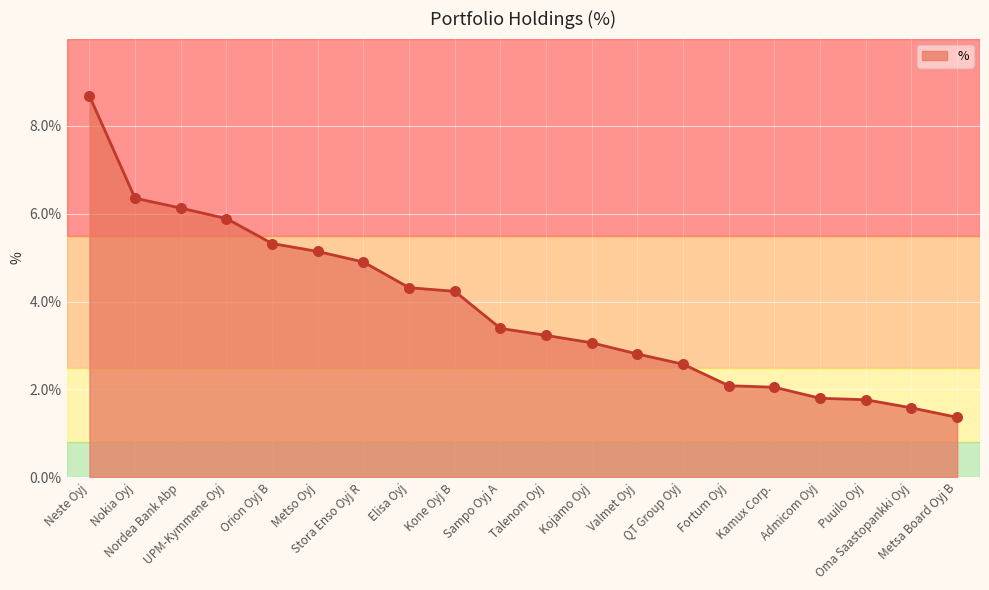

What is the change in value from Metso Oyj to Stora Enso Oyj R?

-0.2